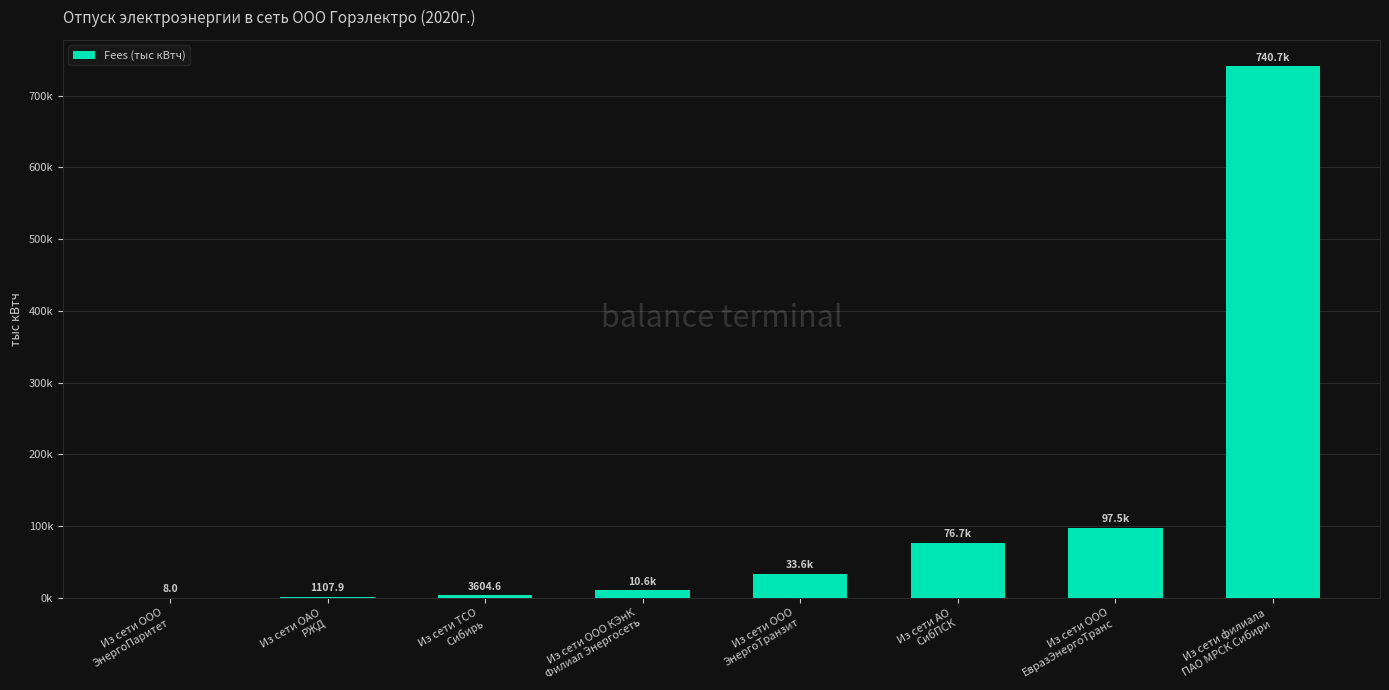

List the labels in order of value, smallest first.

Из сети ООО
ЭнергоПаритет, Из сети ОАО
РЖД, Из сети ТСО
Сибирь, Из сети ООО КЭнК
Филиал Энергосеть, Из сети ООО
ЭнергоТранзит, Из сети АО
СибПСК, Из сети ООО
ЕвразЭнергоТранс, Из сети филиала
ПАО МРСК Сибири